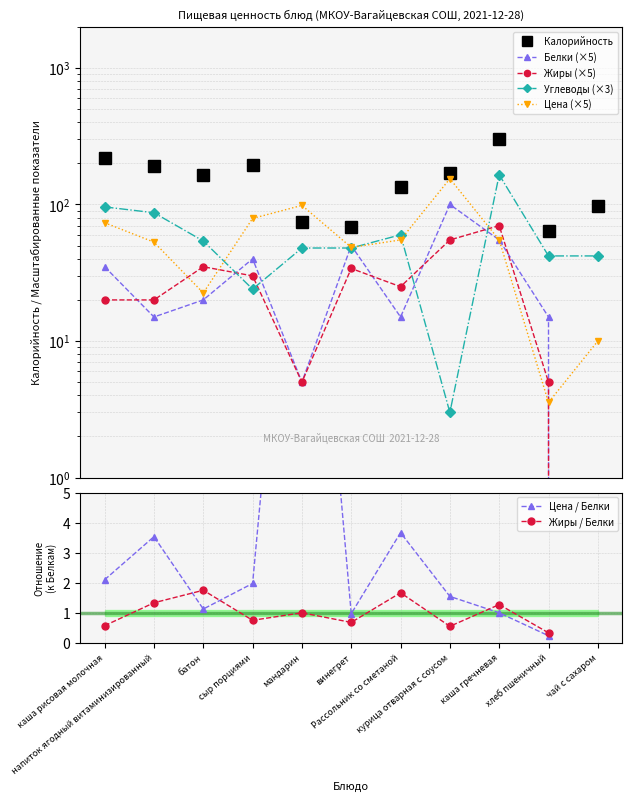

At which label does Углеводы reach its minimum?

курица отварная с соусом